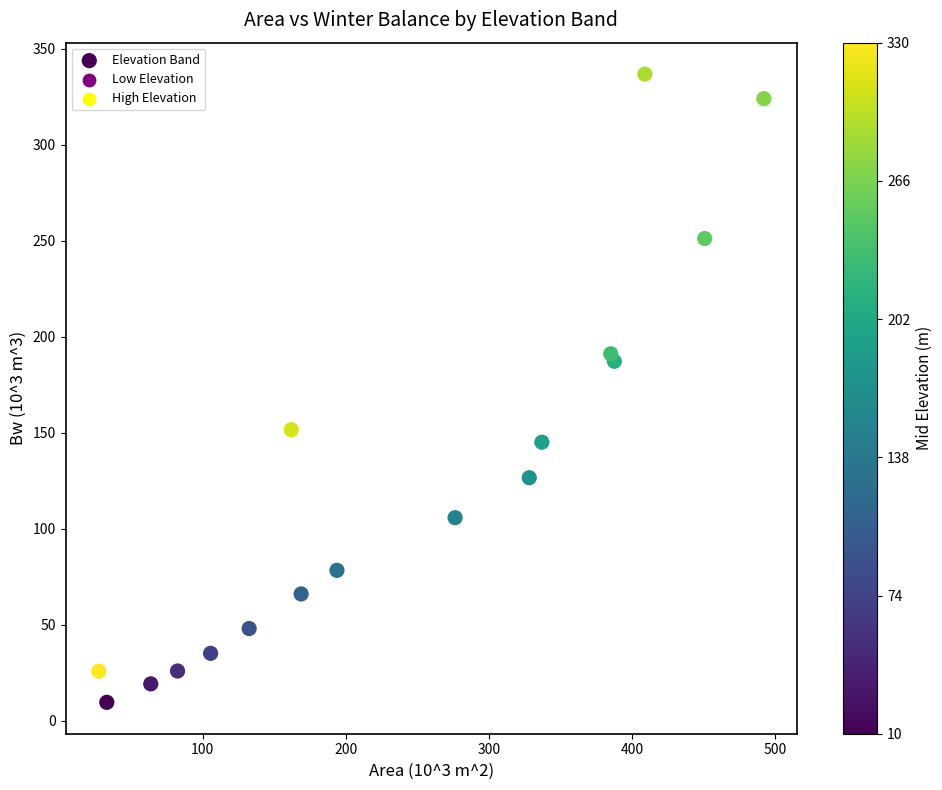

What Y value in the scatter plot is closest to 173?

187.2